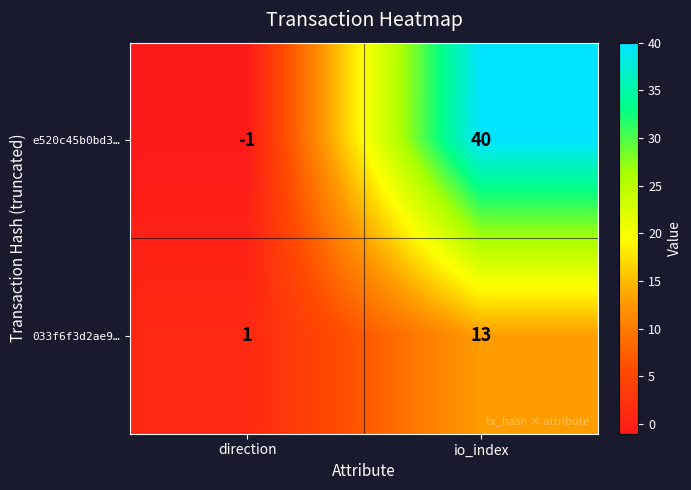

Which series has the largest range (max minus min)?

e520c45b0bd3…